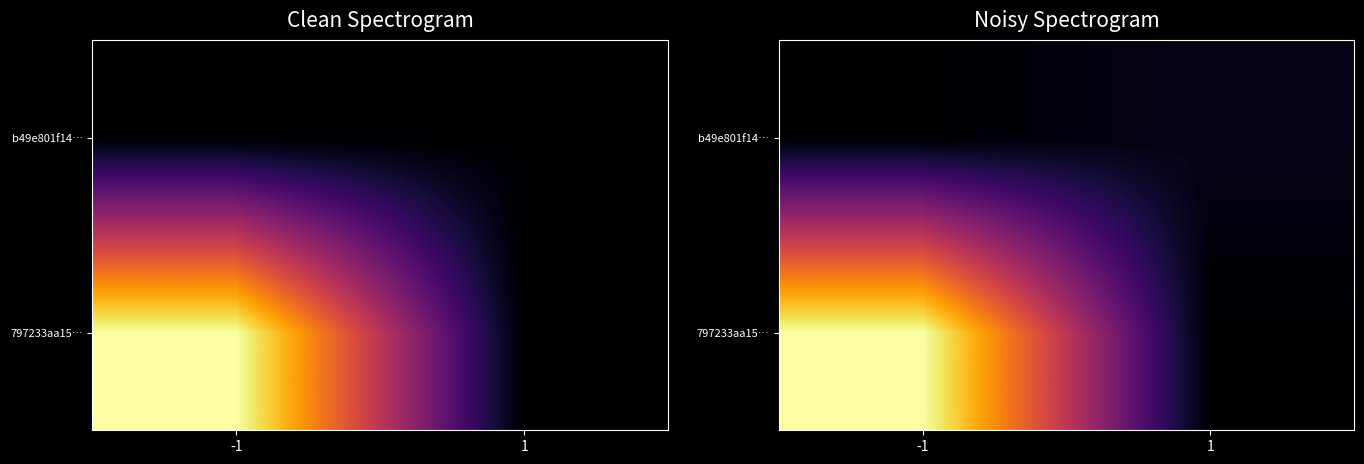

How many categories are shown in the chart?

2